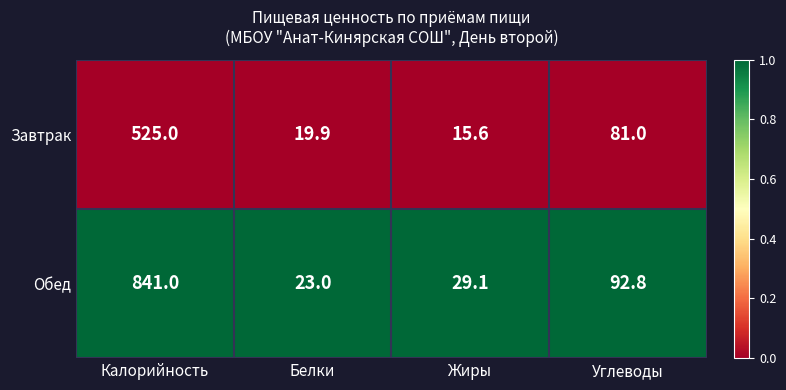

Between Белки and Углеводы, which series saw the biggest shift?

Обед